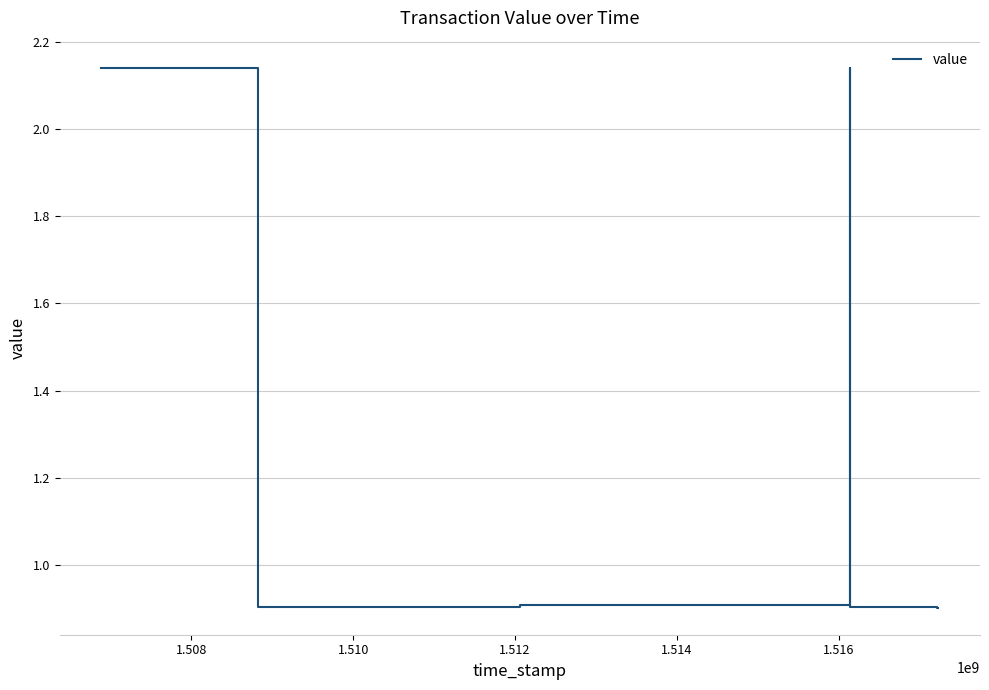

What is the difference between the maximum and second lowest values?

1.2